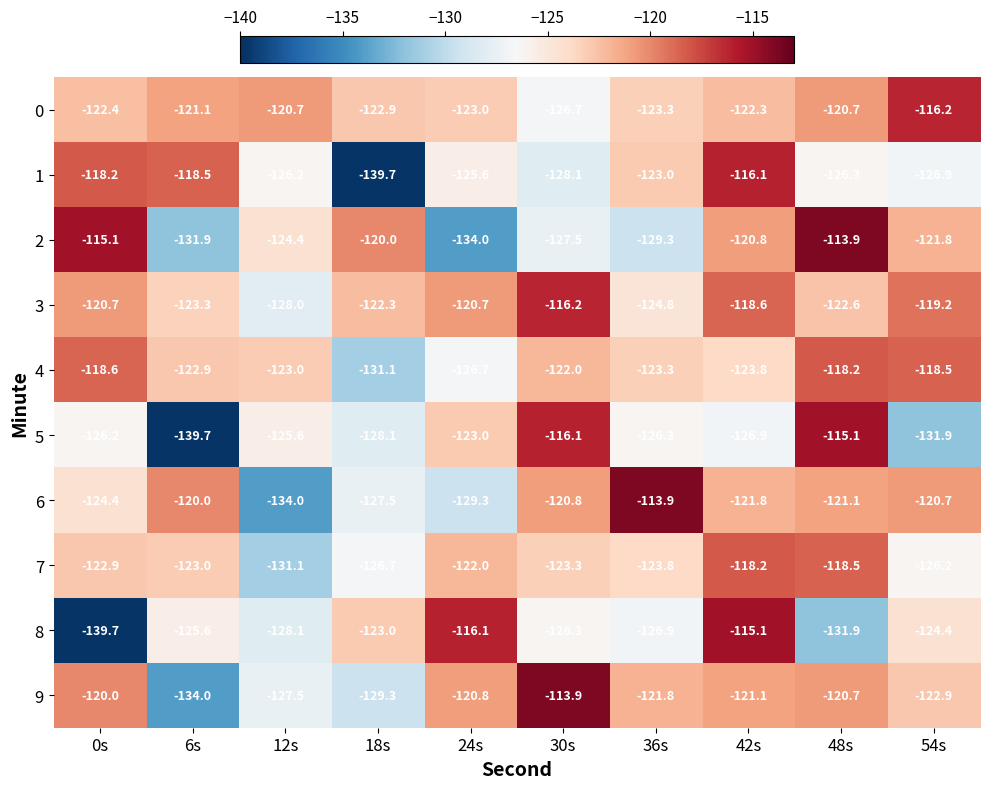

Read the 2 value at 24s.

-134.0